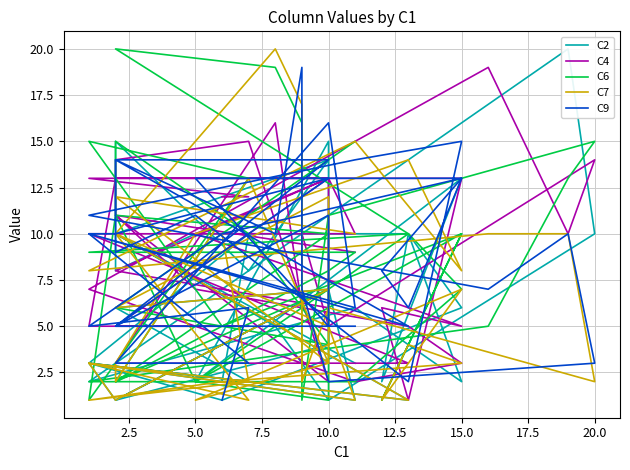

Which series has the widest spread of values?

C2